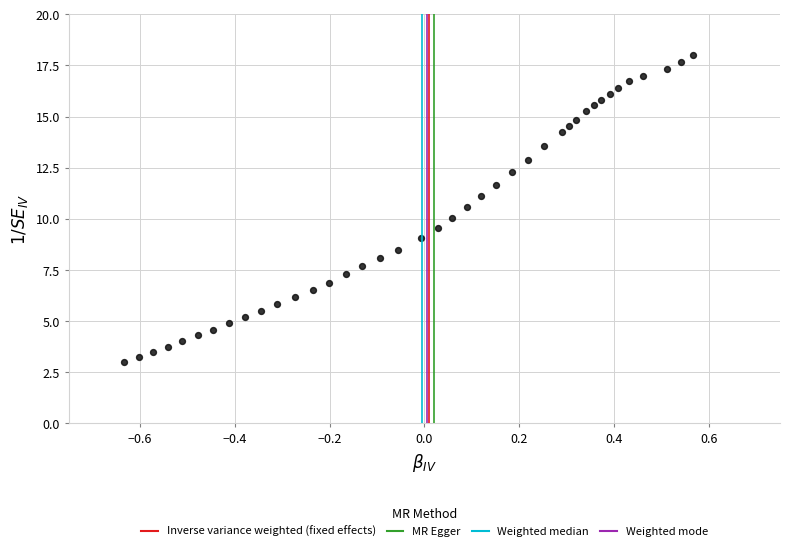

What is the range of Y values (max minus min)?

15.0